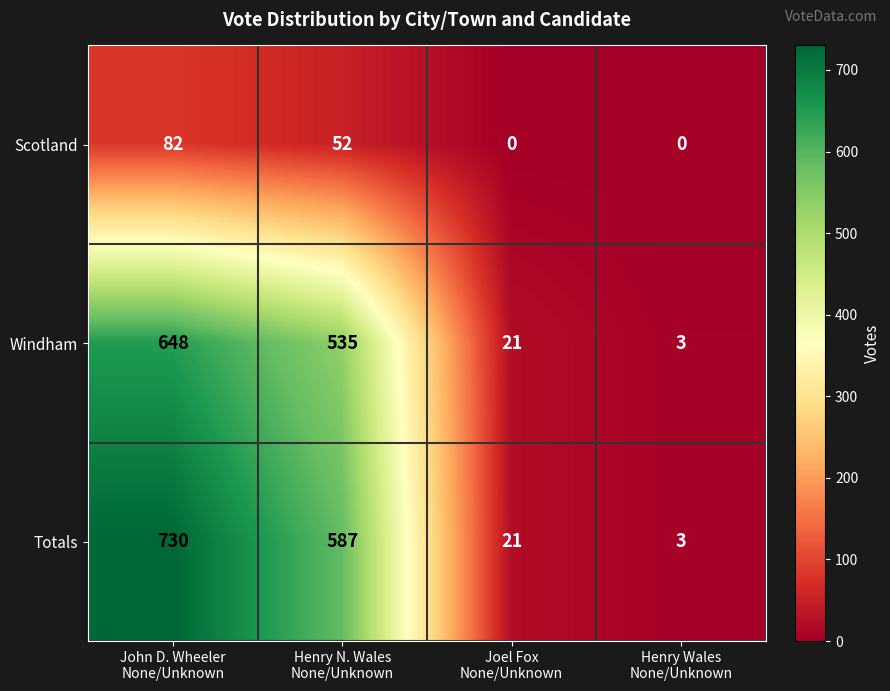

Which series has the largest total across all categories?

Totals